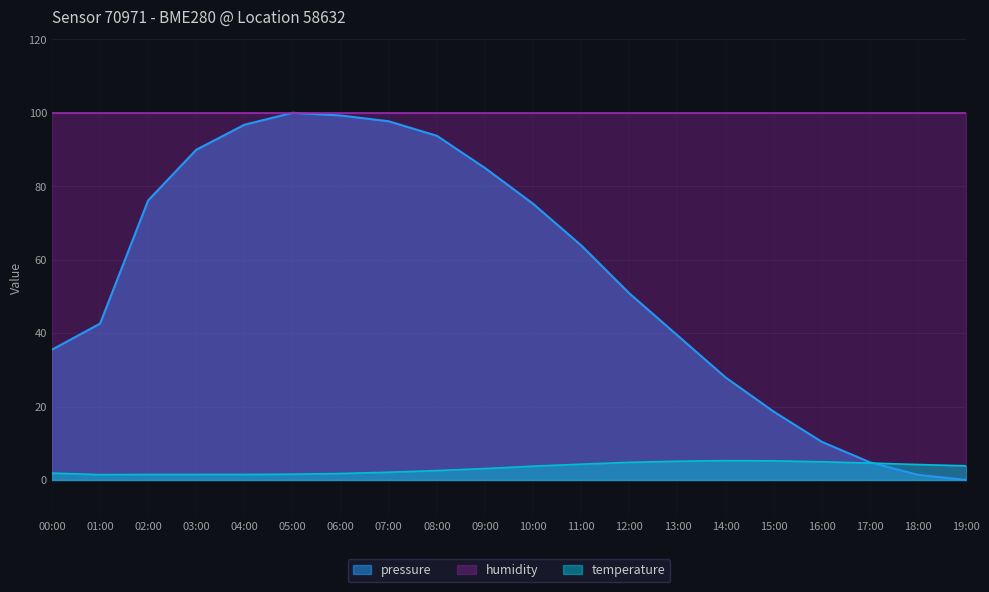

At 13:00, list the series in order from smallest to largest.

temperature, pressure, humidity